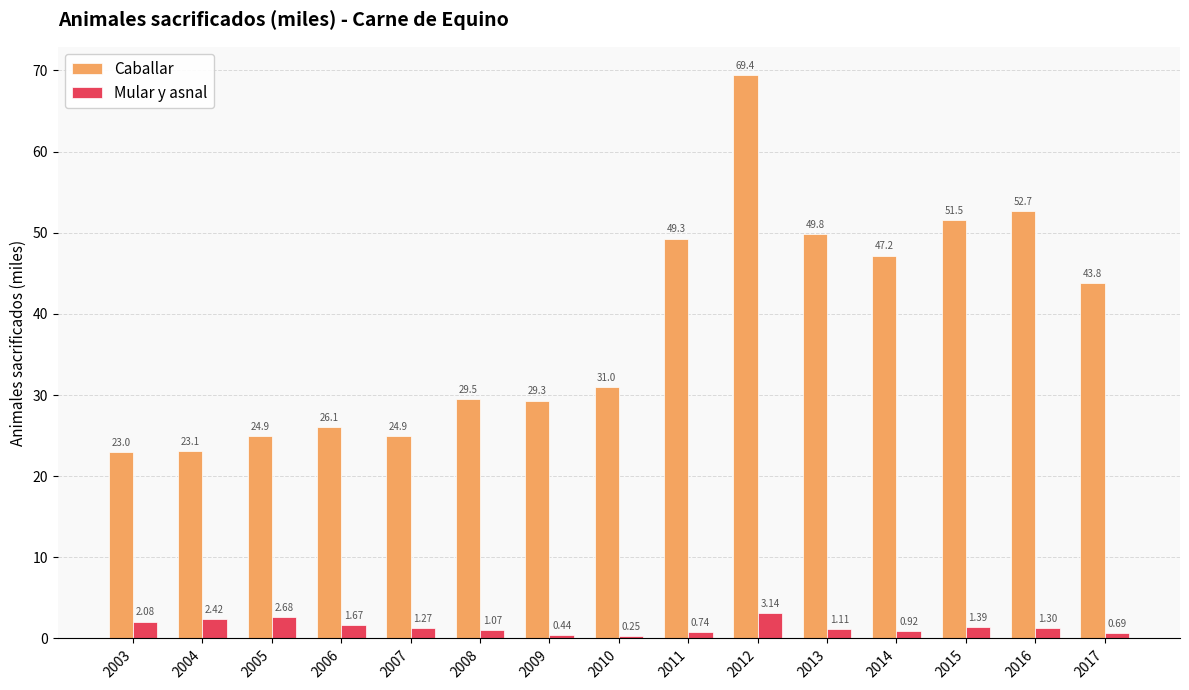

What is the total value across all series at 2009?

29.8